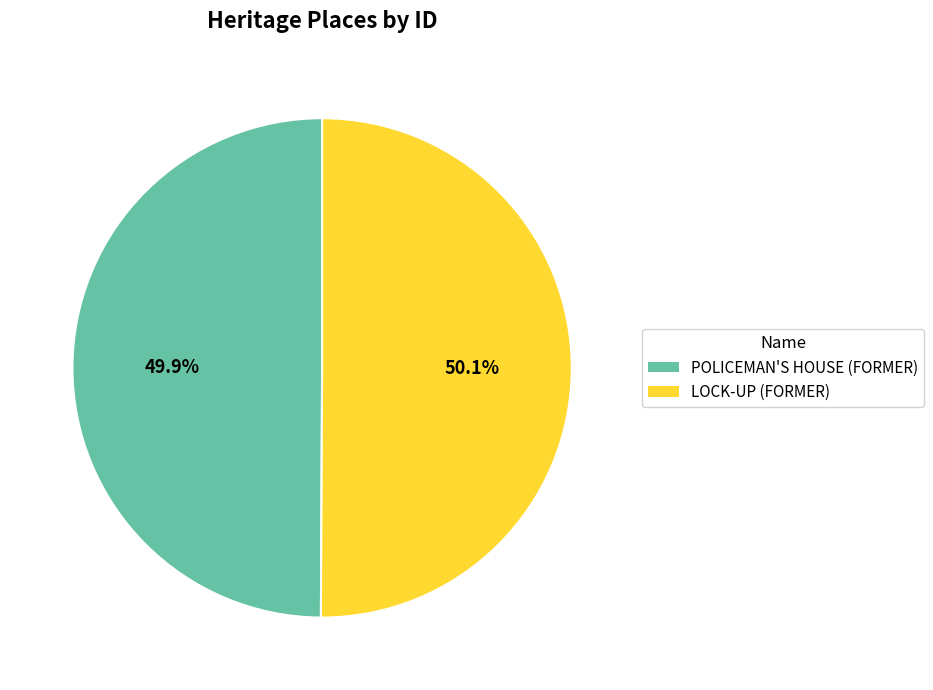

What percentage do POLICEMAN'S HOUSE (FORMER) and LOCK-UP (FORMER) together represent?

100.0%